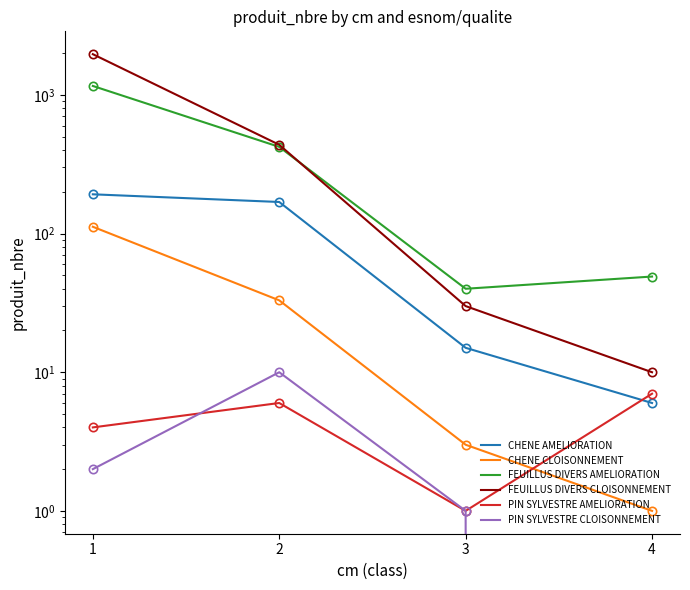

How many lines are shown in the chart?

6